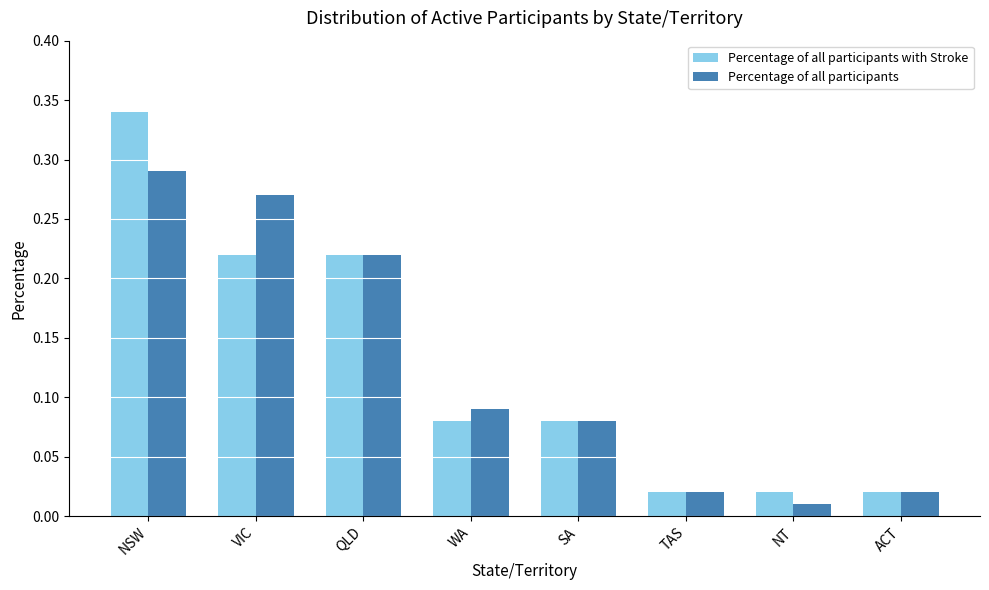

What position from the right is TAS?

3